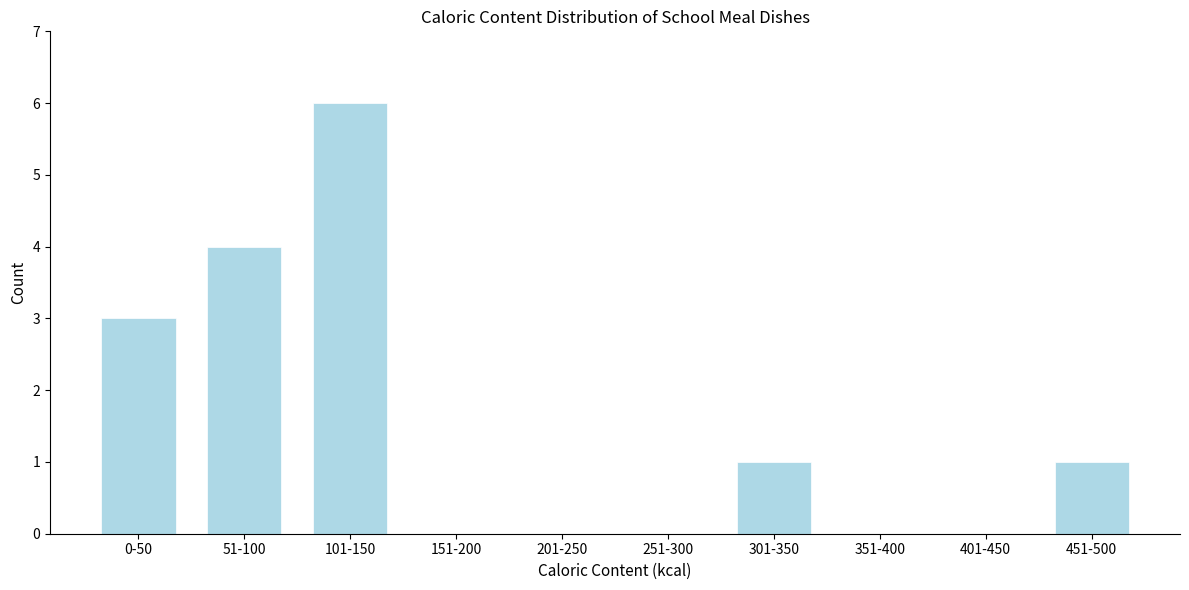

Reading right to left, extract all data points from this chart.

451-500=1	401-450=0	351-400=0	301-350=1	251-300=0	201-250=0	151-200=0	101-150=6	51-100=4	0-50=3